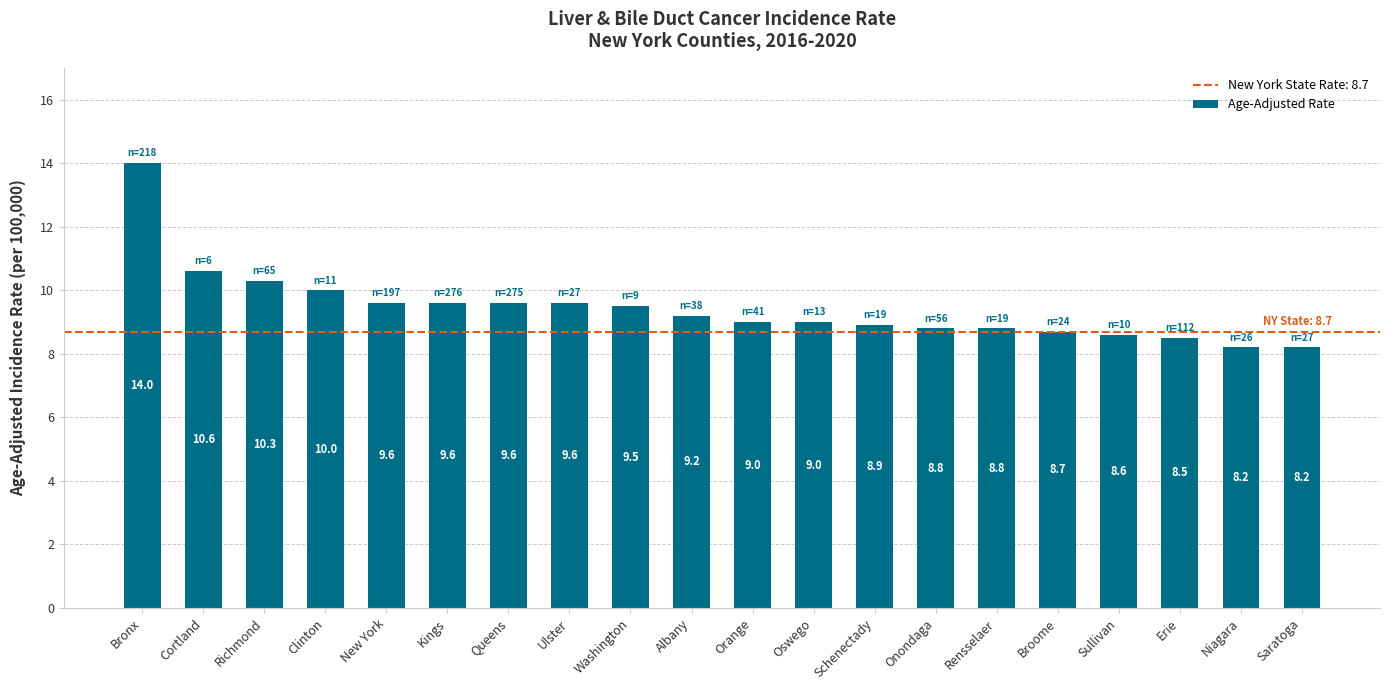

Which label corresponds to the largest value in the chart?

Bronx